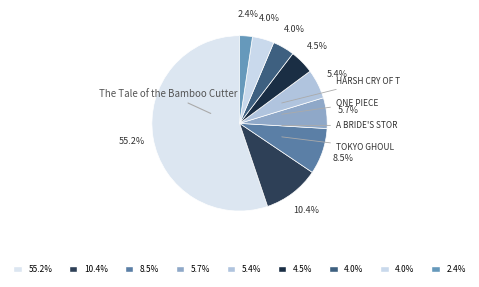

How many segments does this pie chart have?

9